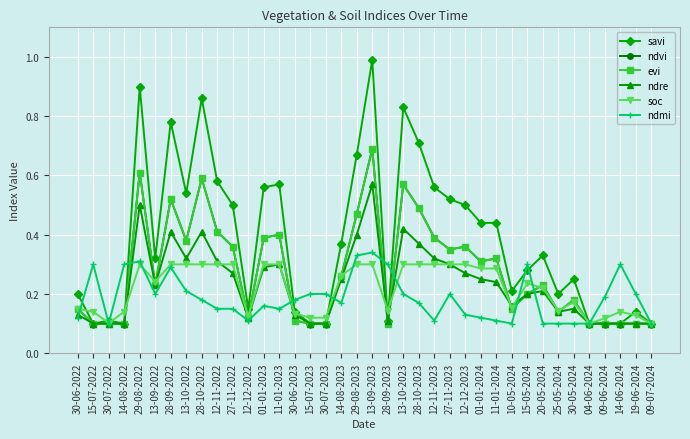

What is the total value across all series at 30-07-2022?

0.6